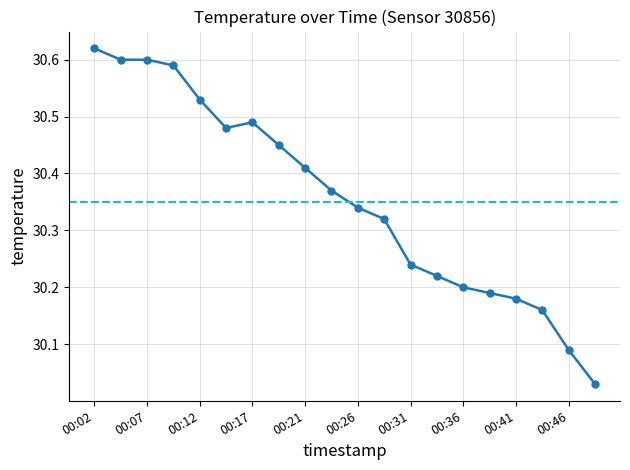

What is the sum of all values?

607.1